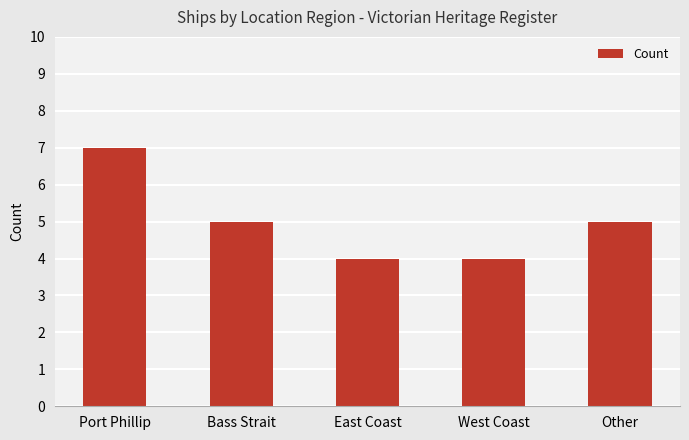

The chart shows a value of 1 at West Coast. True or false?

False